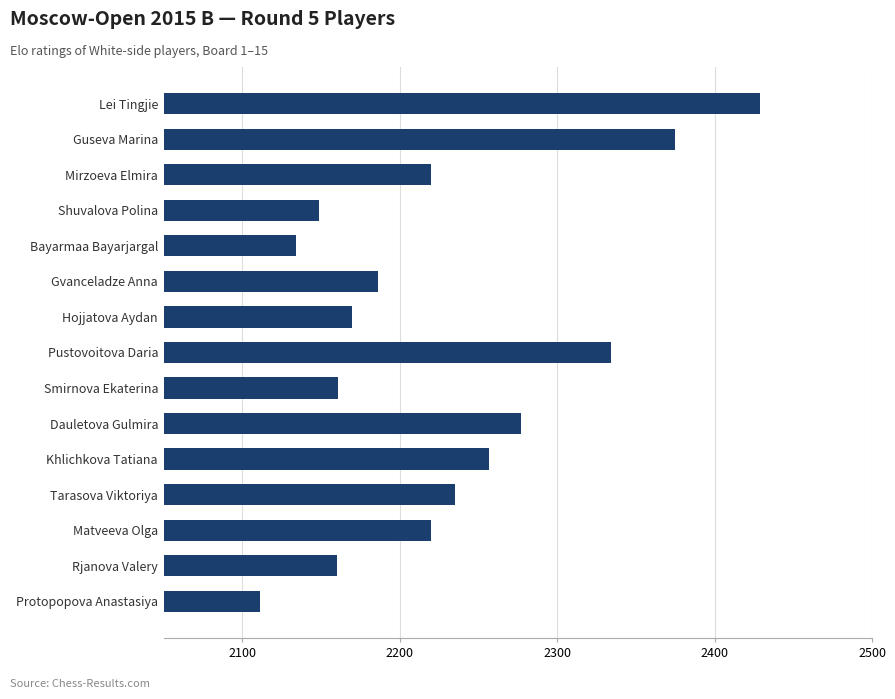

What is the approximate value at Matveeva Olga?

2220